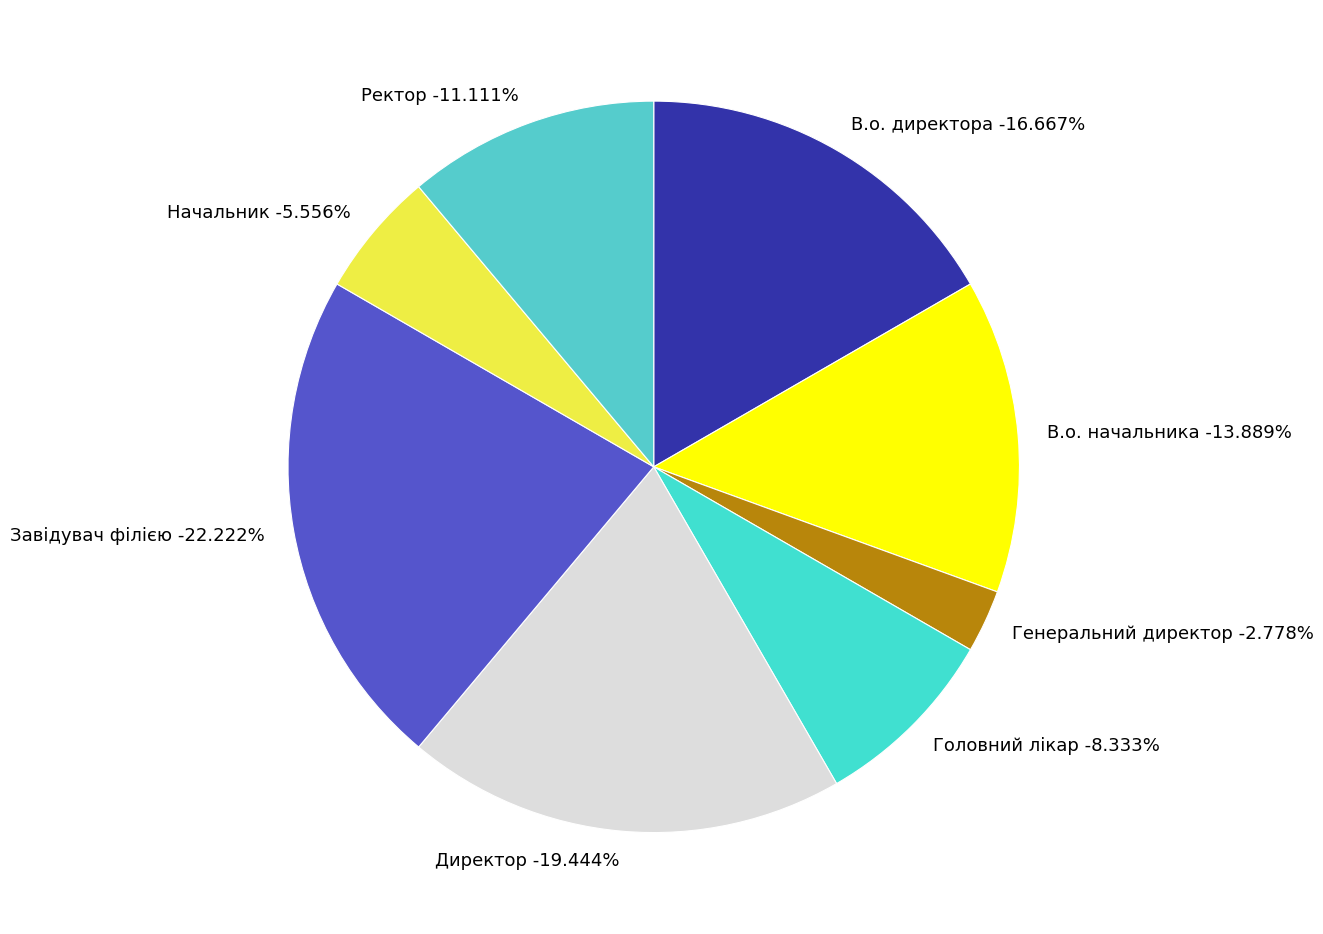

Which category has the biggest portion of the pie?

Завідувач філією